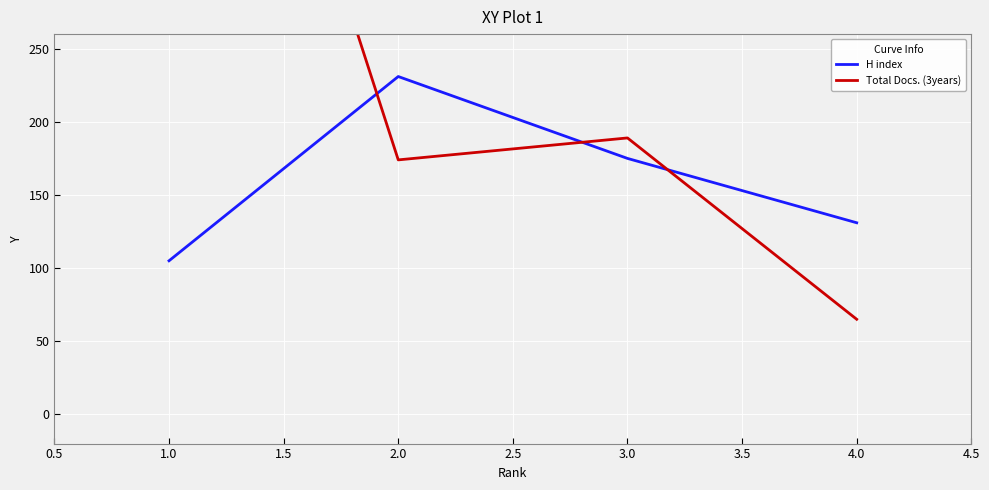

List the labels in order of H index value, largest first.

2.0, 3.0, 4.0, 1.0